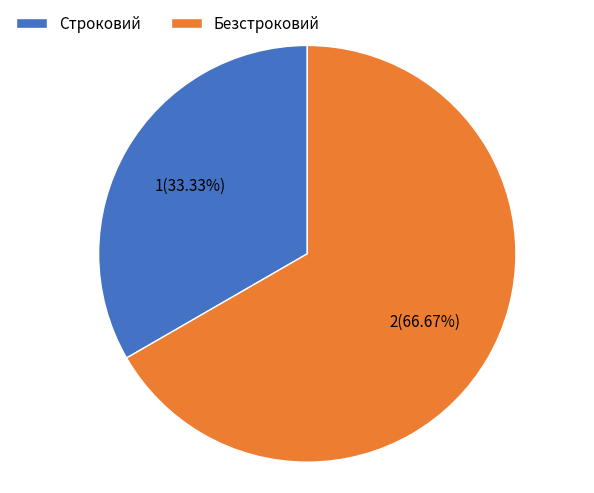

Rank the categories by value from highest to lowest.

Безстроковий, Строковий